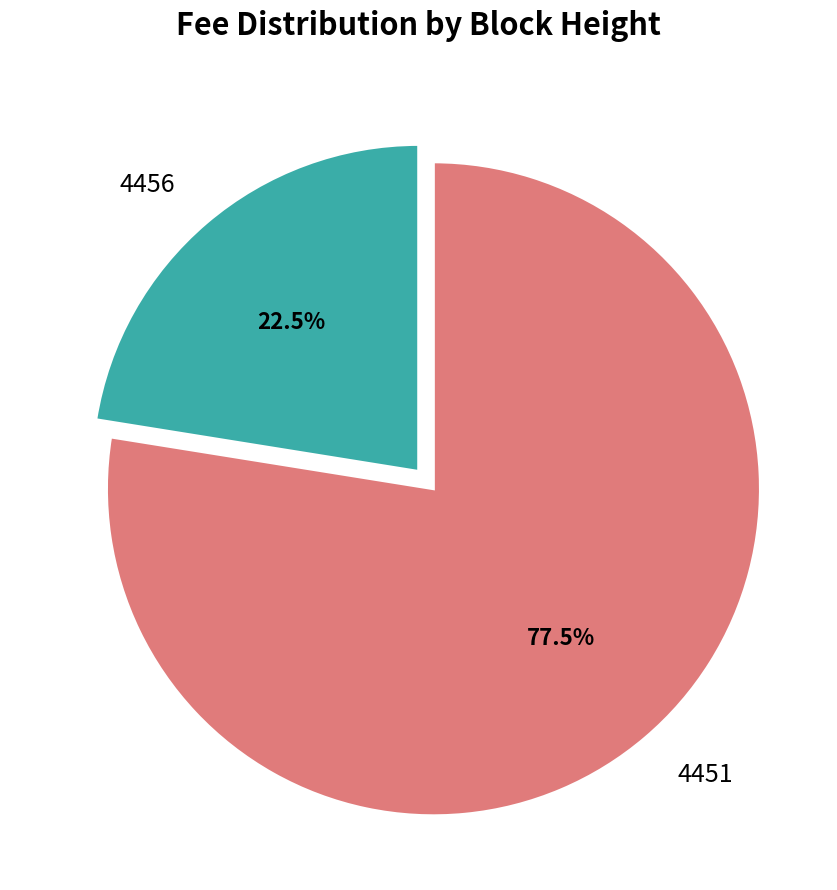

Approximately how many times larger is the value at 4456 compared to 4451?

0.3